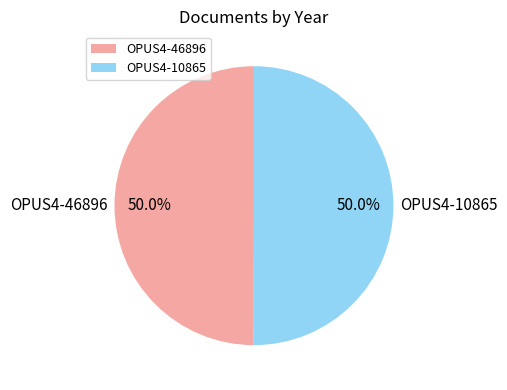

Do OPUS4-46896 and OPUS4-10865 together represent more than half of the pie?

Yes